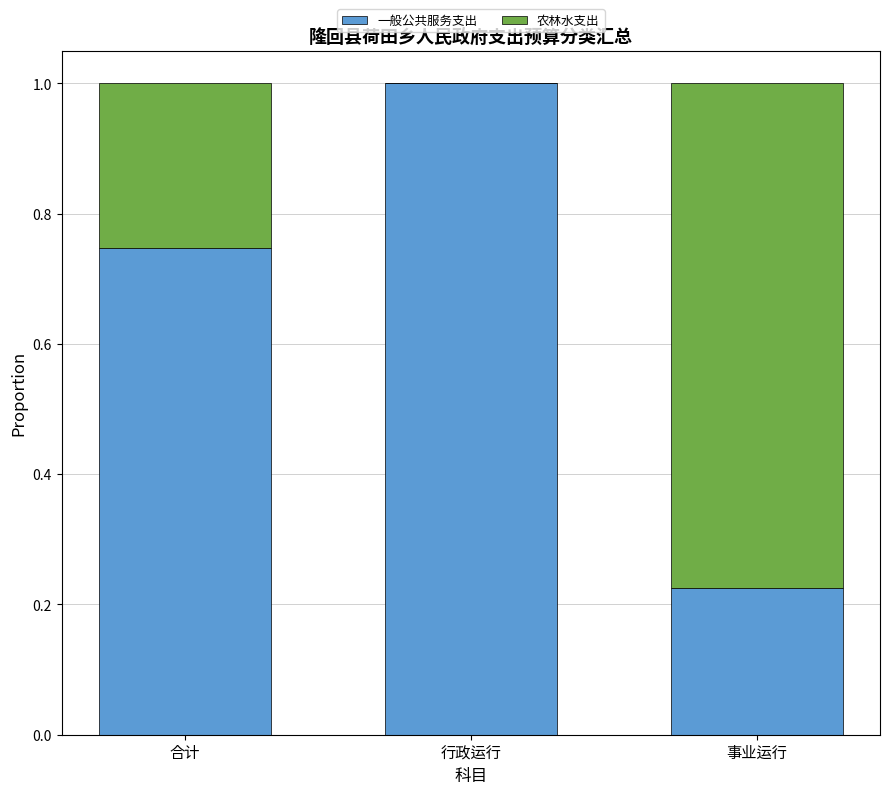

The value of 一般公共服务支出 at 行政运行 is 1.0. True or false?

True